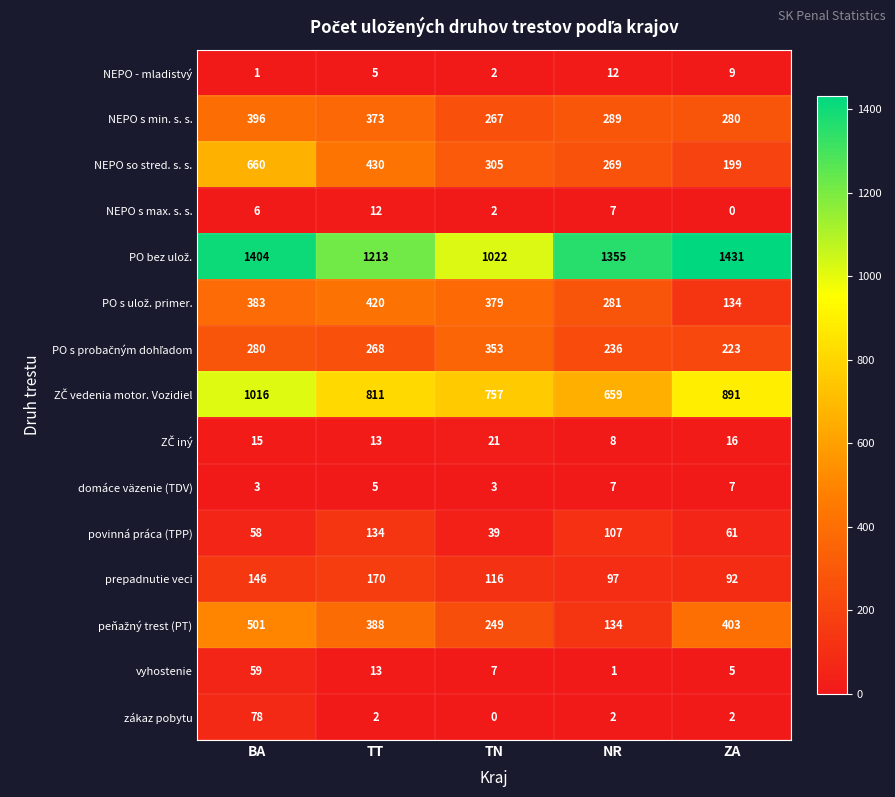

Which label corresponds to the largest value in the chart?

ZA